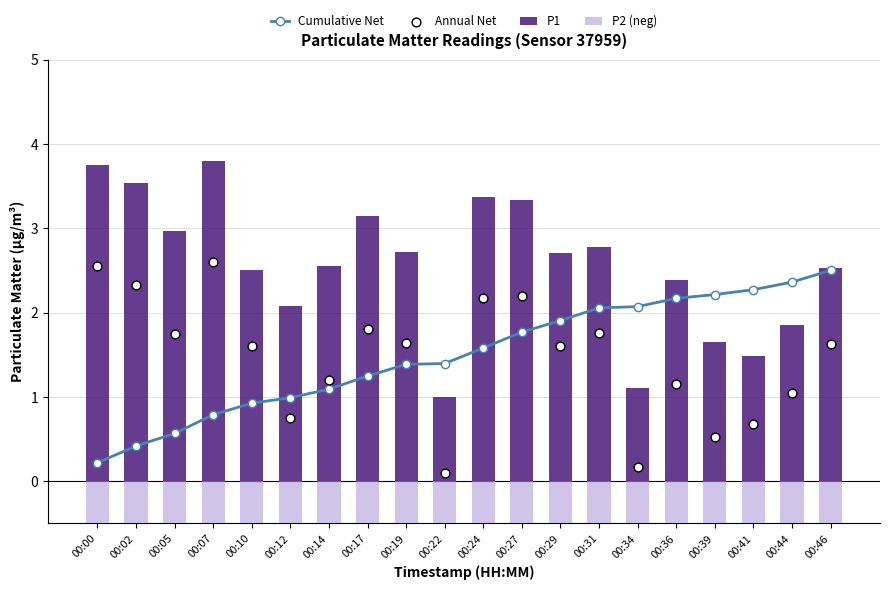

Which series contains the highest Y value?

P1